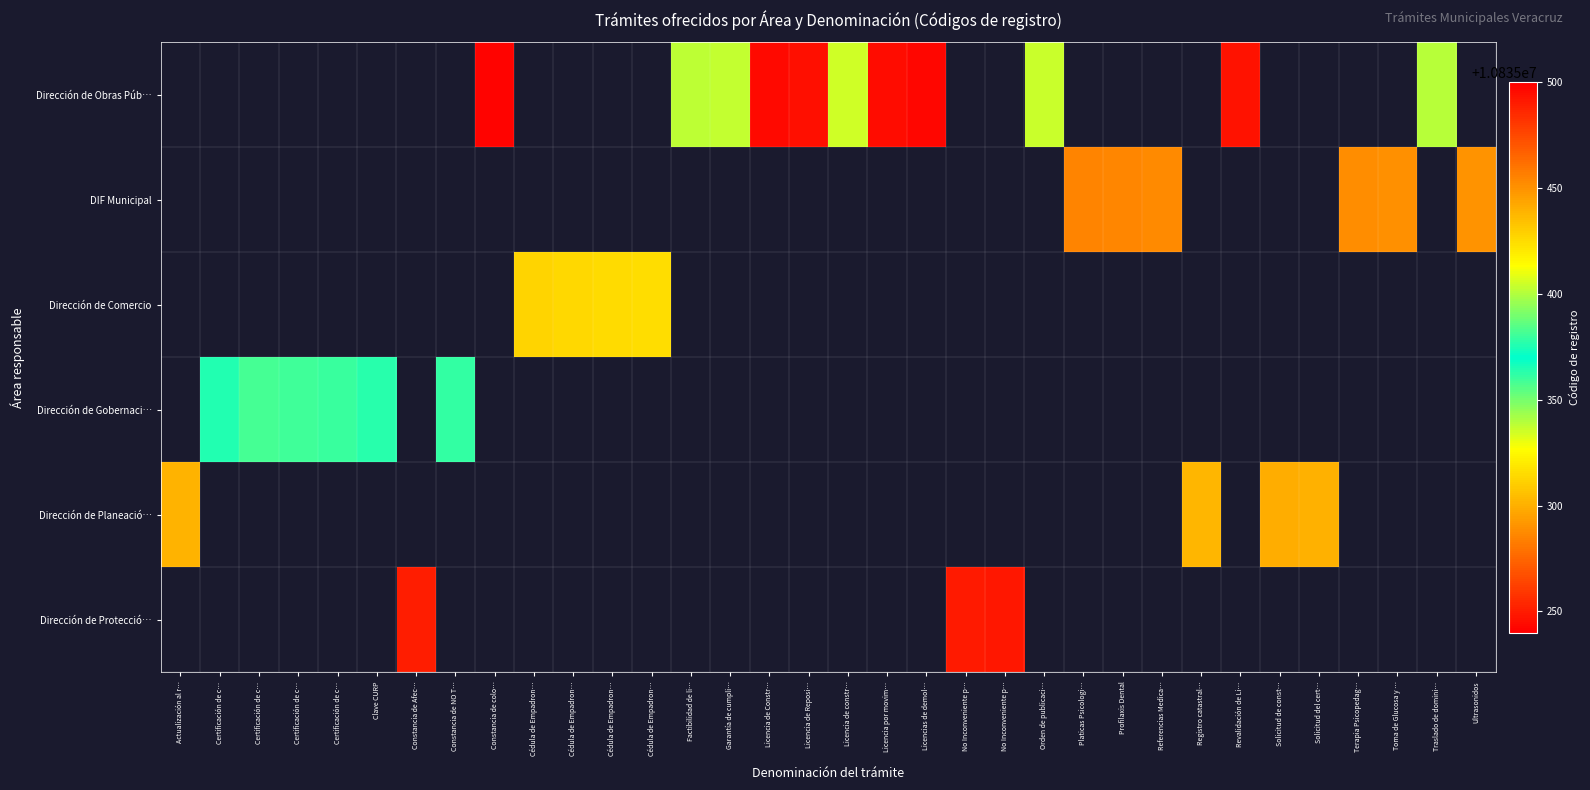

Which category has the lowest value across all series?

Constancia de colo…